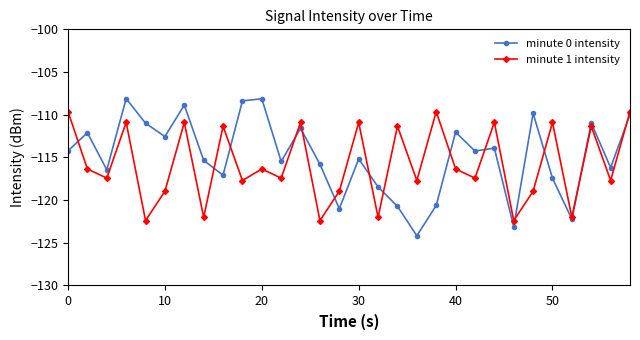

True or false: minute 0 intensity and minute 1 intensity intersect in this chart.

True